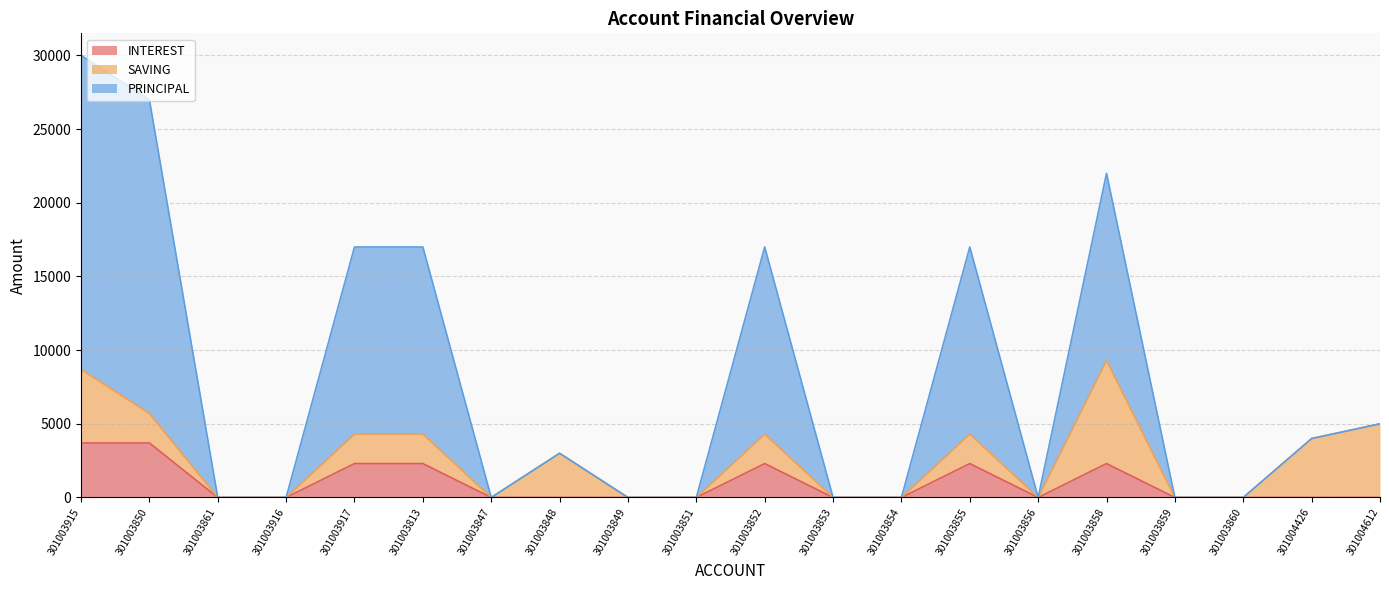

At how many categories does at least one series exceed 17086?

3